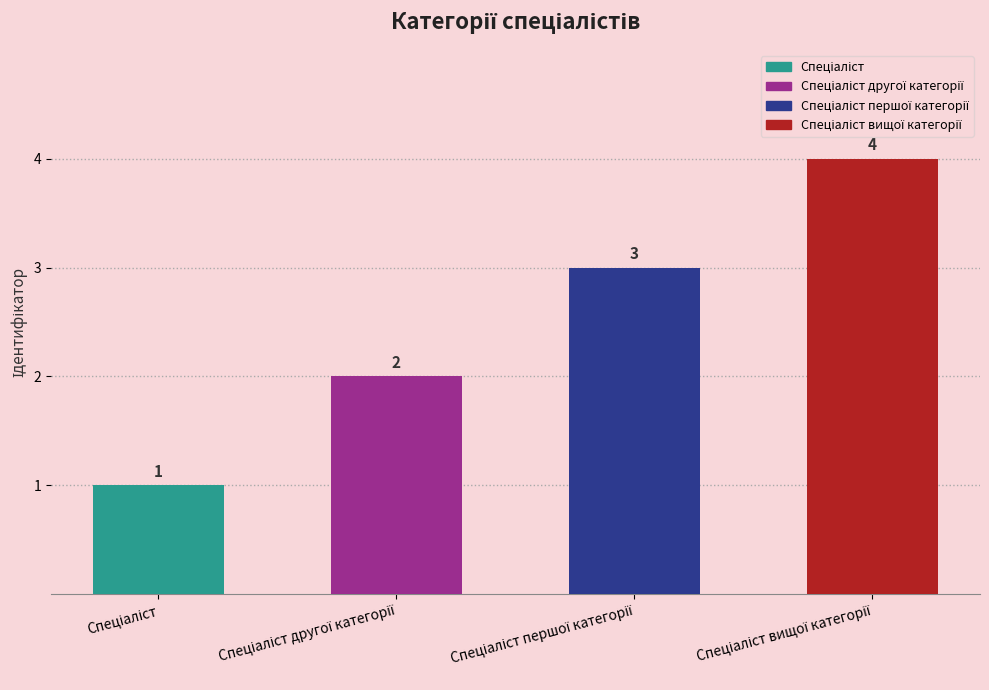

What is the sum of all values?

10